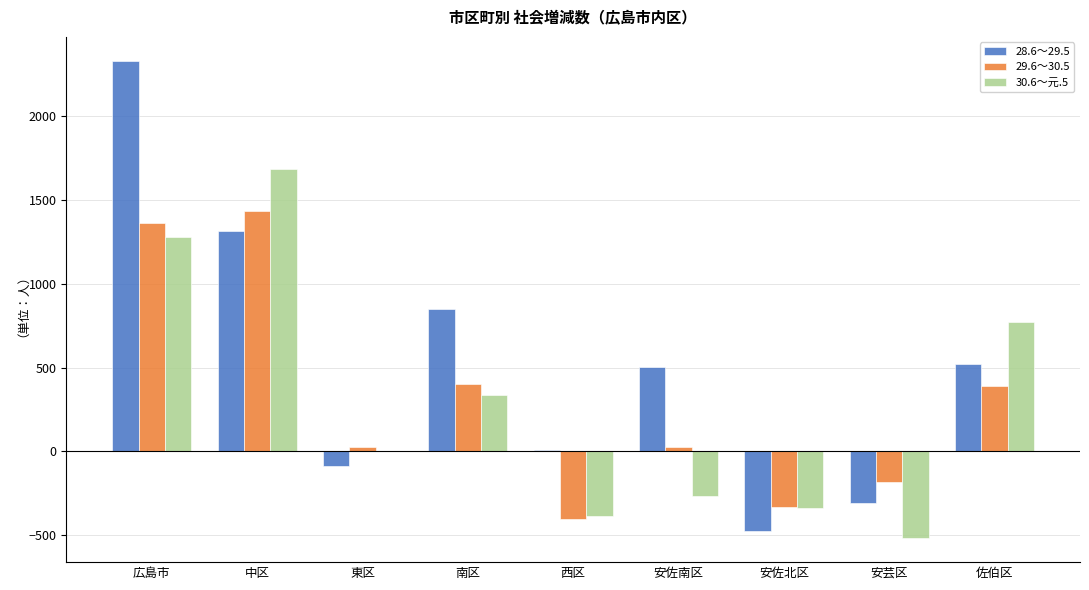

How many groups of bars are there?

9